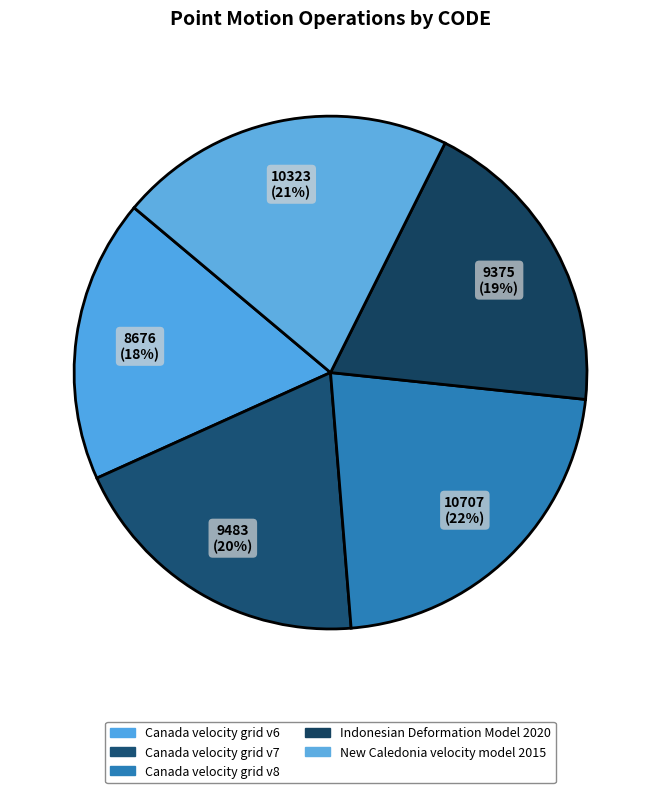

Count the number of slices in the pie.

5